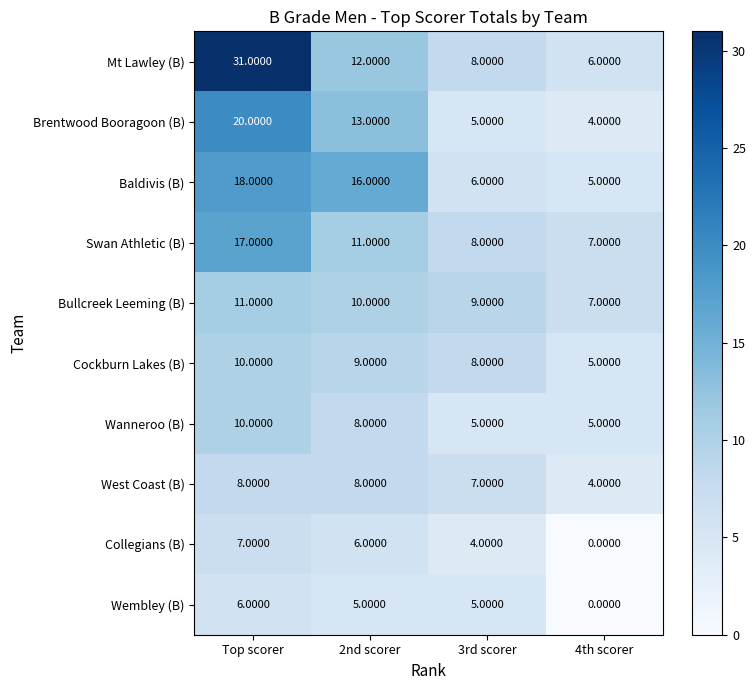

List the labels in order of Baldivis (B) value, smallest first.

4th scorer, 3rd scorer, 2nd scorer, Top scorer